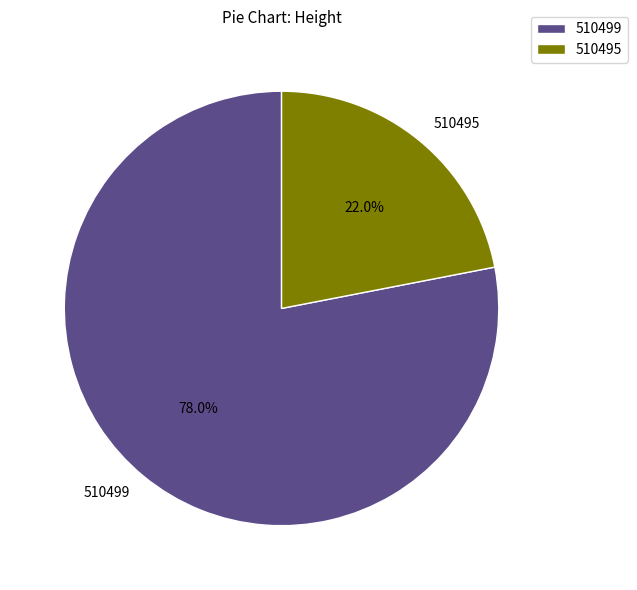

Is it true that 510495 is 13% of the pie?

False